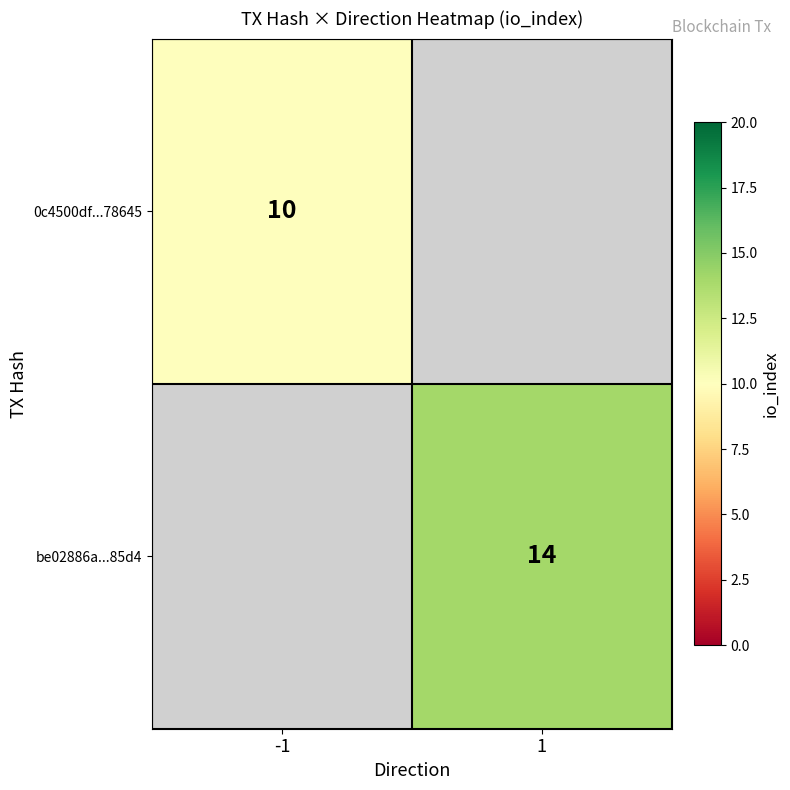

What is the minimum value shown in the chart?

10.0